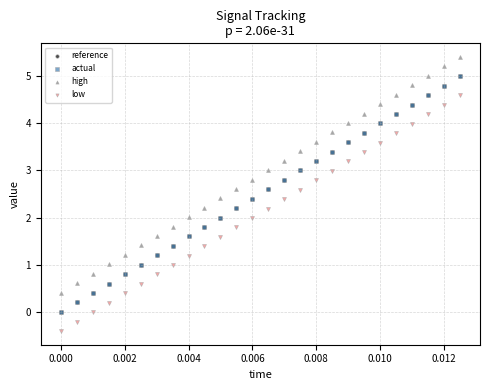

What are all the series names shown in the legend?

reference, actual, high, low